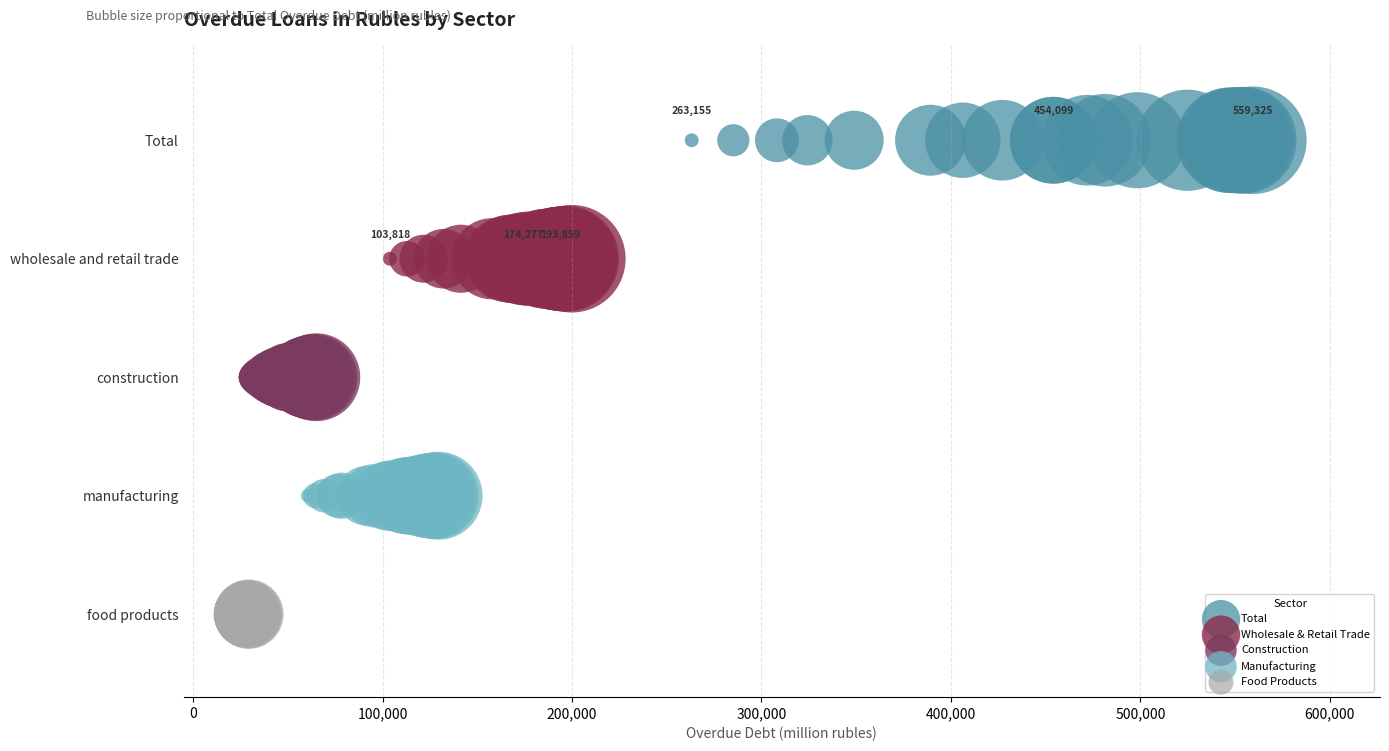

What are all the series names shown in the legend?

Total, Wholesale & Retail Trade, Construction, Manufacturing, Food Products